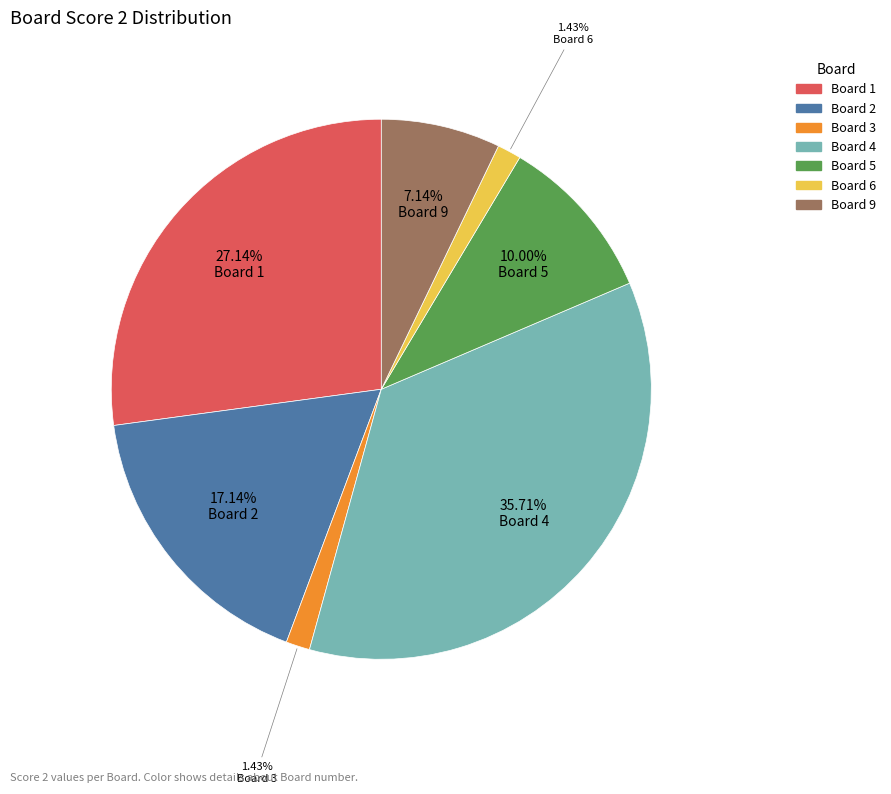

Is there any slice that represents more than half of the pie?

No